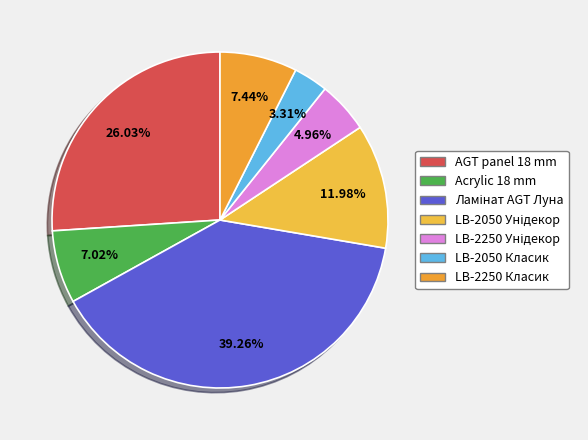

Is it true that Acrylic 18 mm is 7% of the pie?

True